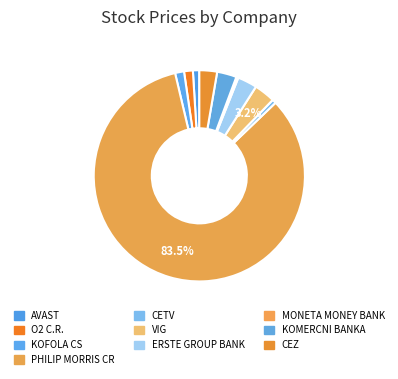

Which slice is the largest?

PHILIP MORRIS CR